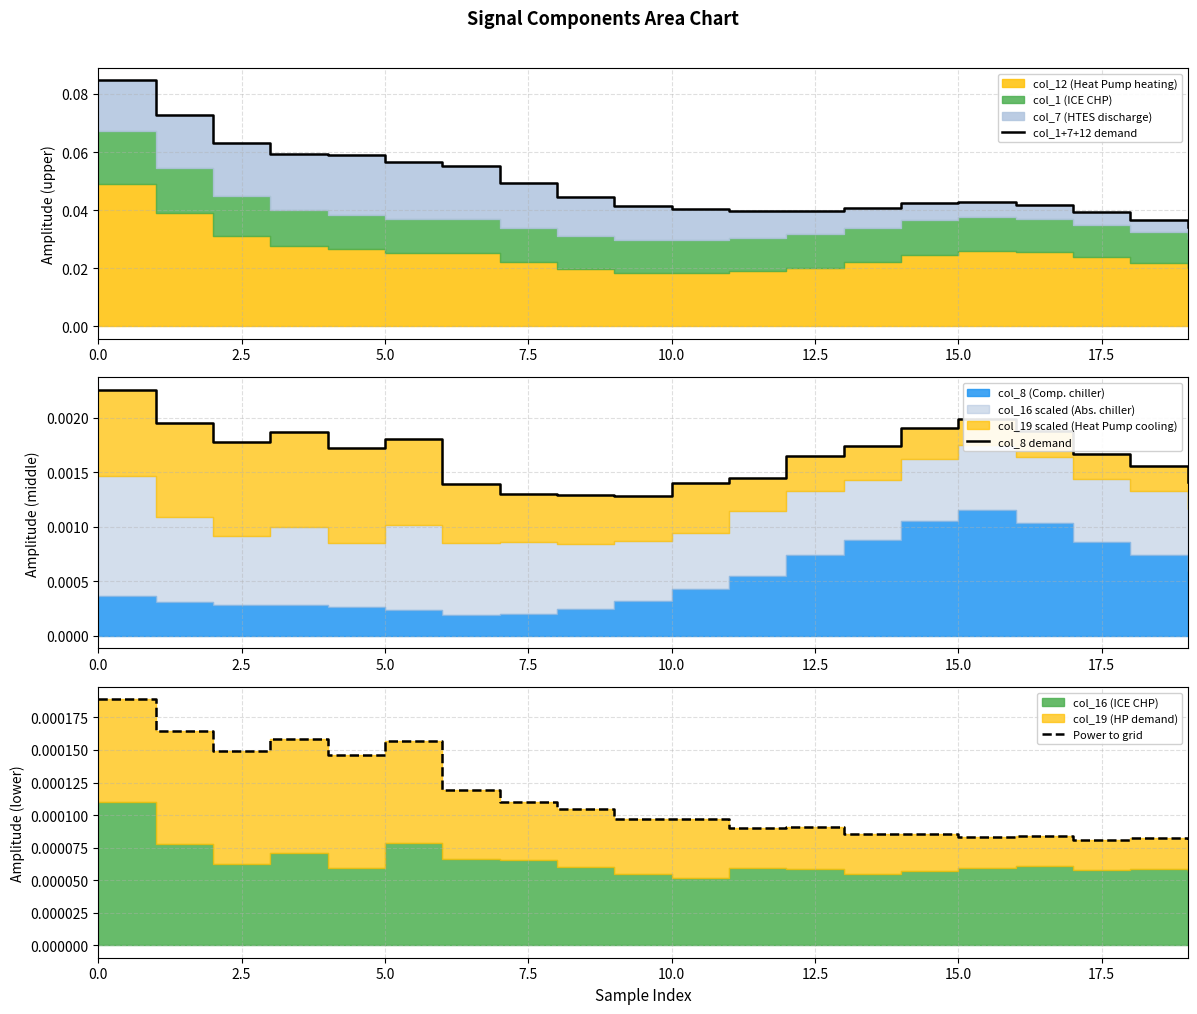

True or false: col_1+7+12 demand has more than 1 interior local peaks.

False